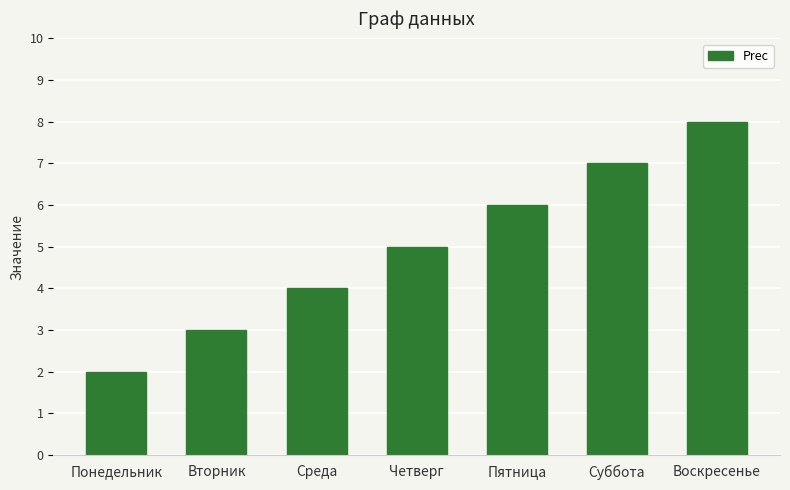

Reading left to right, list all the values displayed in this chart.

Понедельник=2	Вторник=3	Среда=4	Четверг=5	Пятница=6	Суббота=7	Воскресенье=8